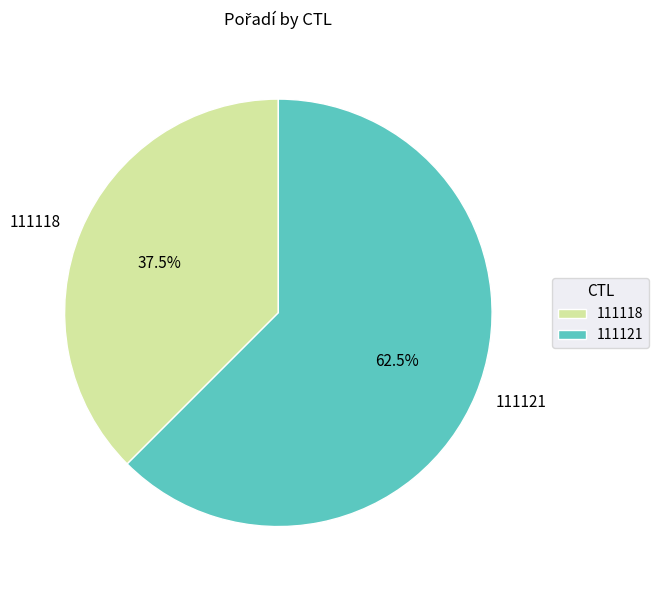

What is the smallest slice in the pie chart?

111118